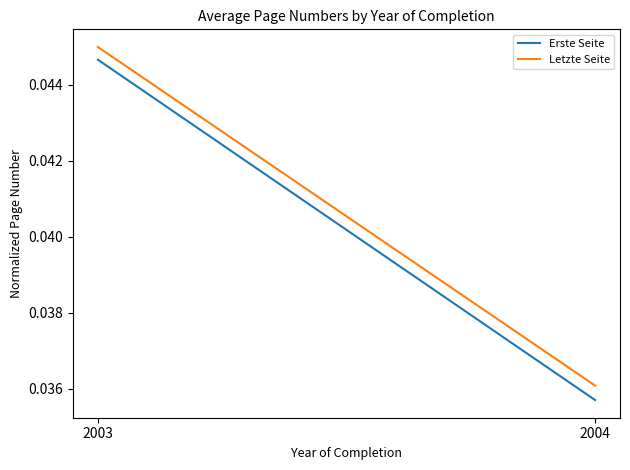

How many lines are shown in the chart?

2